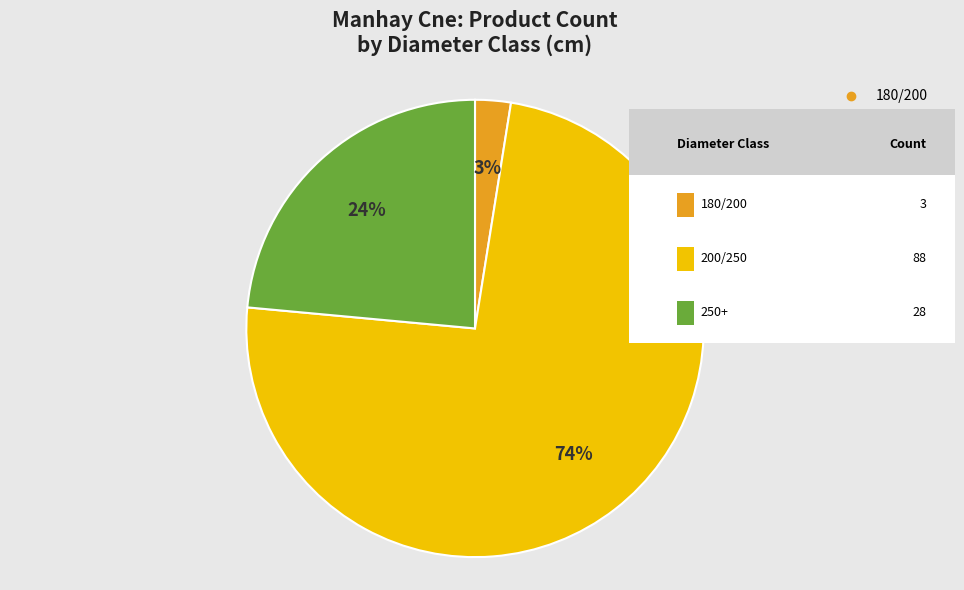

Does 180/200 account for over 50% of the chart?

No